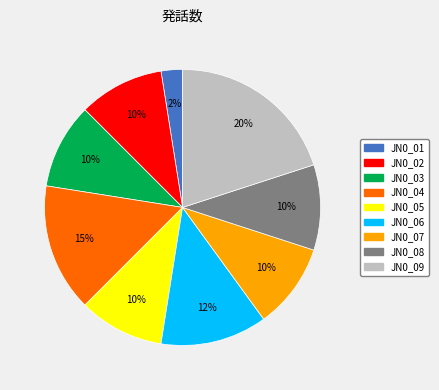

To the nearest percent, what is the average slice percentage?

11%